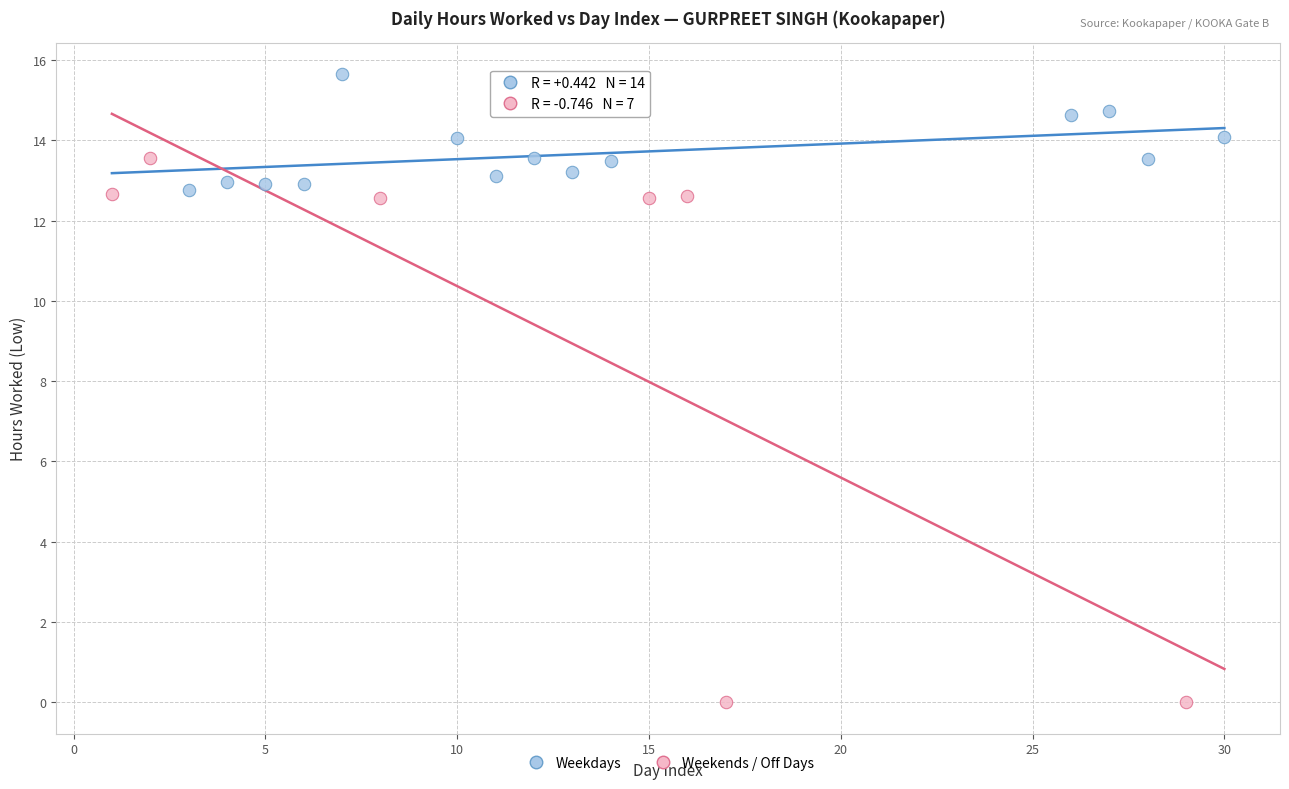

Which series has the widest spread of Y values?

Weekends / Off Days